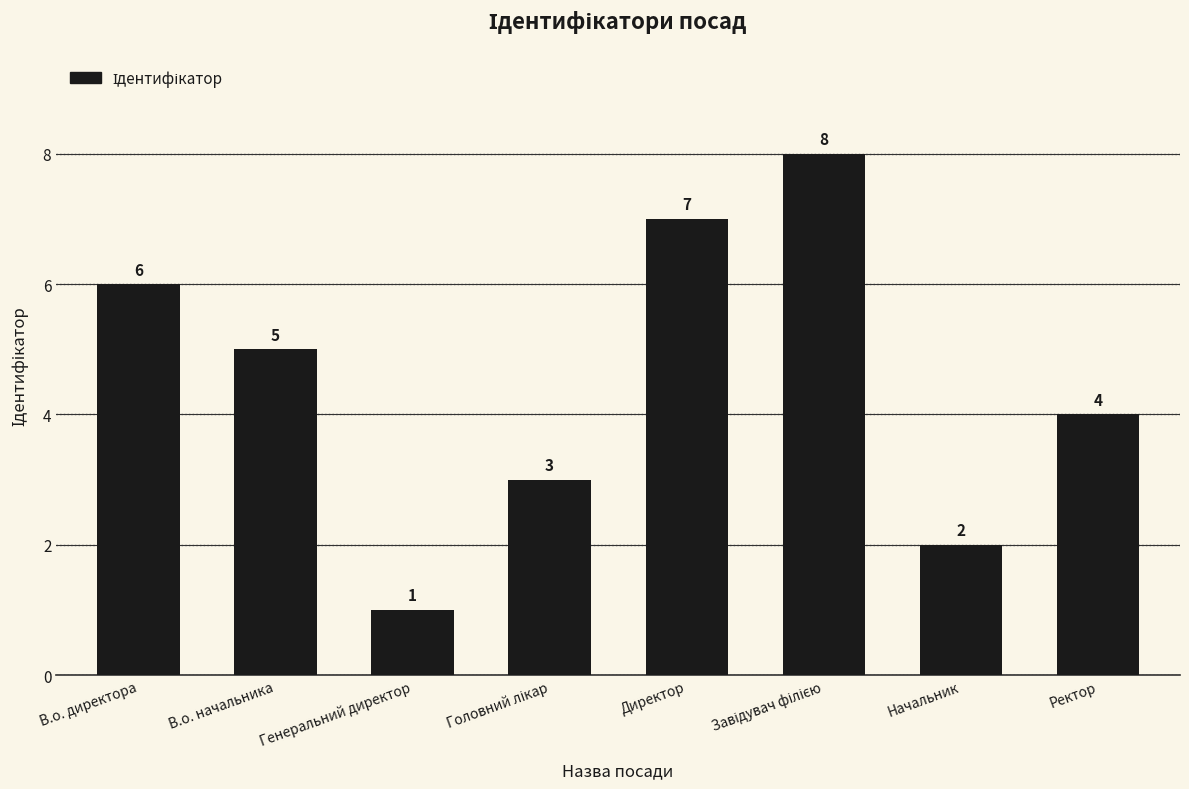

Are the bars horizontal?

No